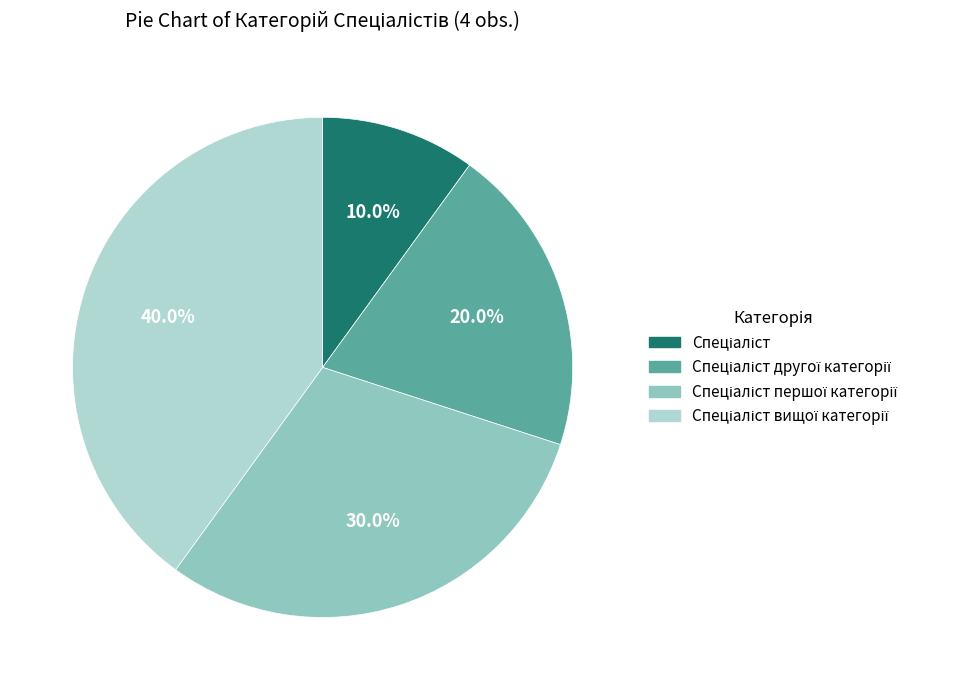

Is there any slice that represents more than half of the pie?

No